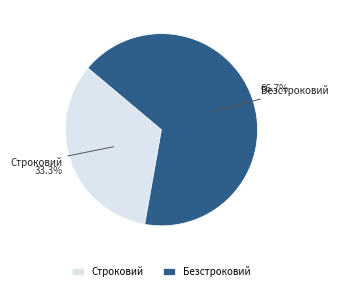

Rank the categories by value from lowest to highest.

Строковий, Безстроковий